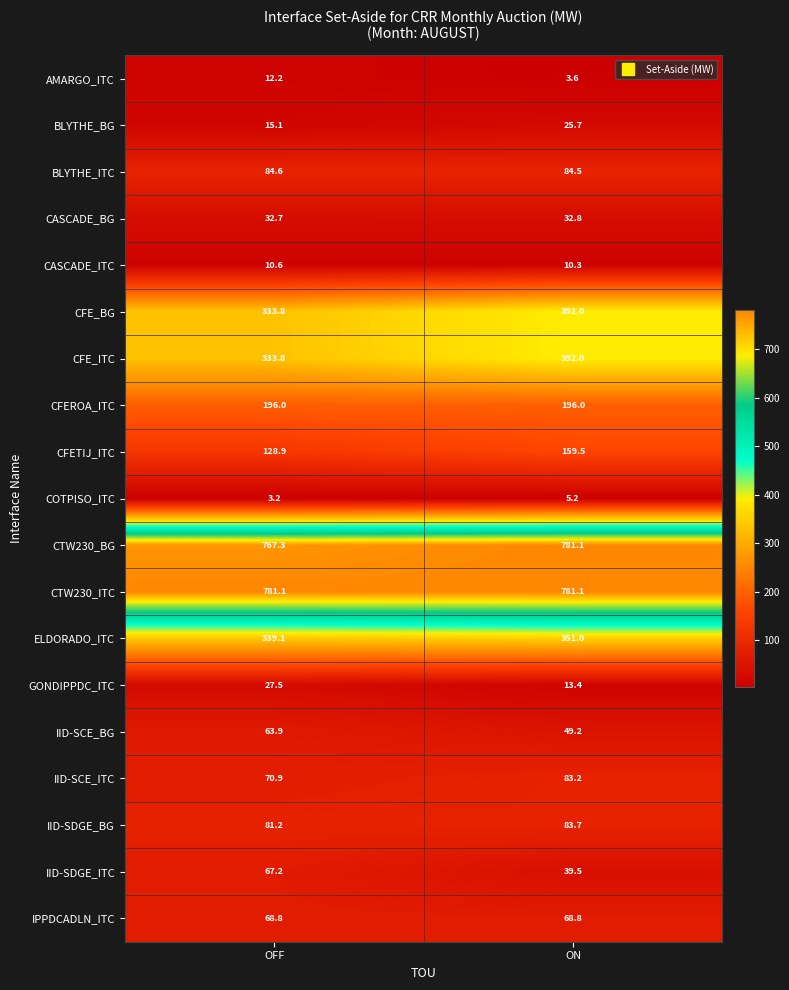

What is the spread (max minus min) of values at OFF?

777.9